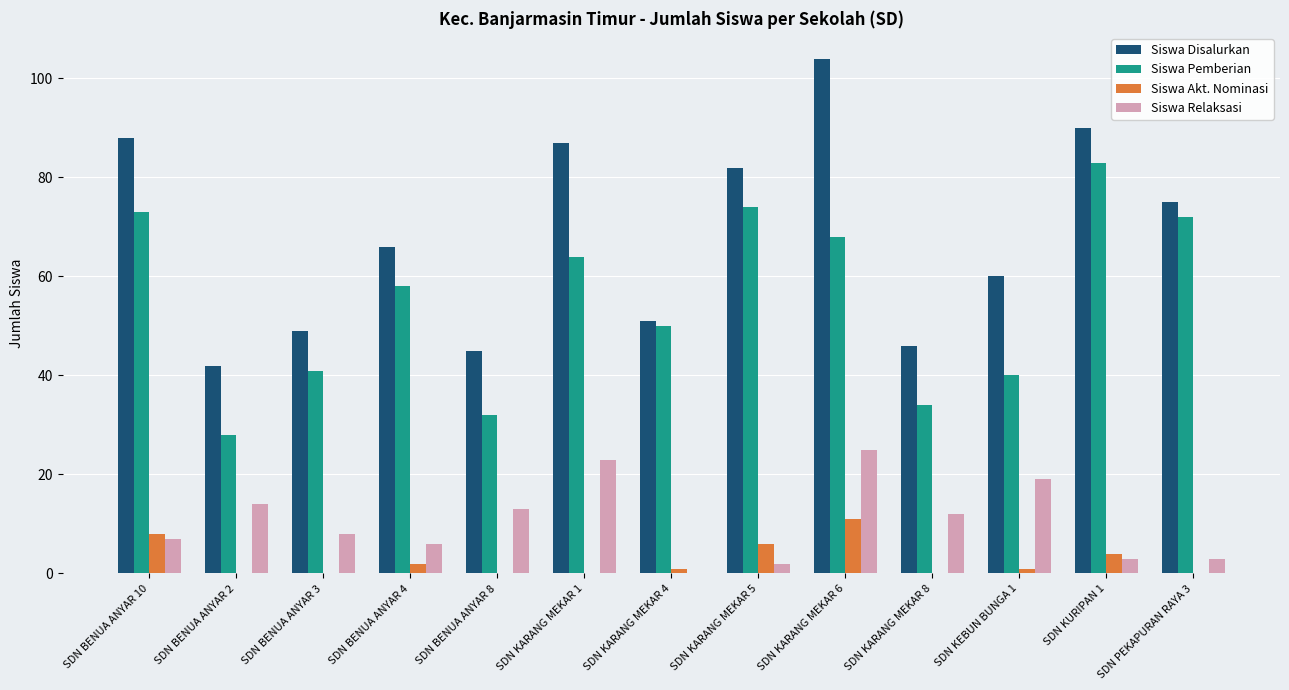

Which series has the largest range (max minus min)?

Siswa Disalurkan